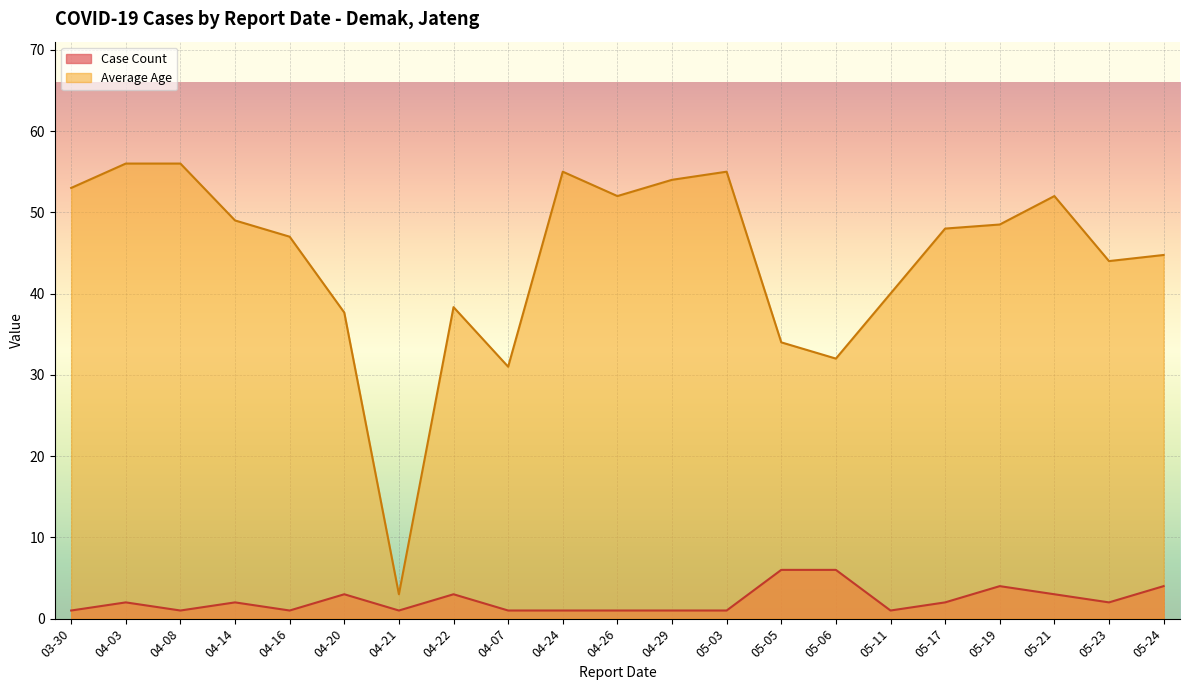

What is the highest value of the Average Age series?

56.0